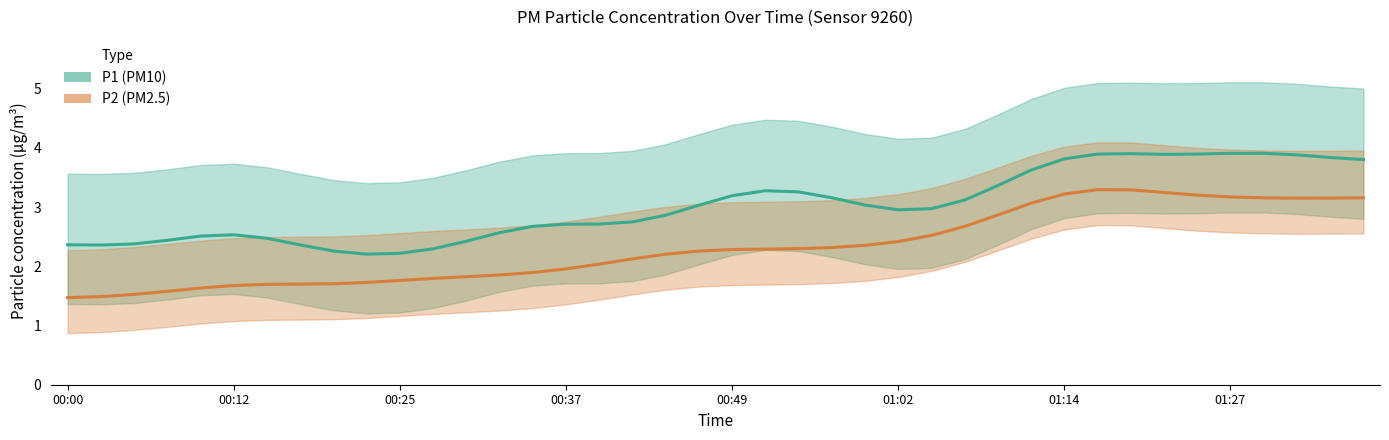

The P2 (PM2.5) series shows 1.2 at 27. True or false?

False